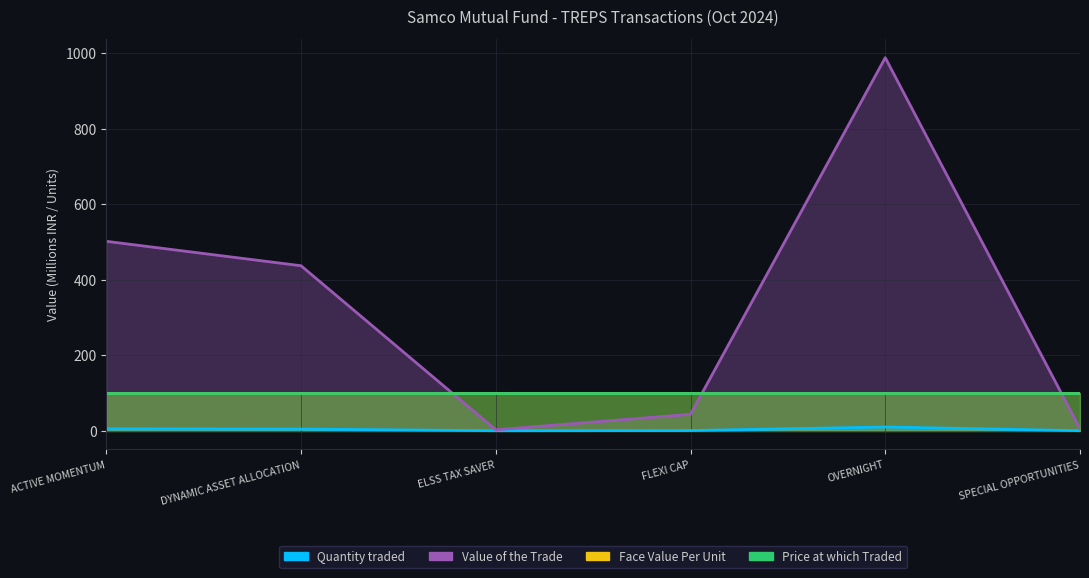

Rank the categories by Quantity traded value from highest to lowest.

OVERNIGHT, ACTIVE MOMENTUM, DYNAMIC ASSET ALLOCATION, FLEXI CAP, SPECIAL OPPORTUNITIES, ELSS TAX SAVER